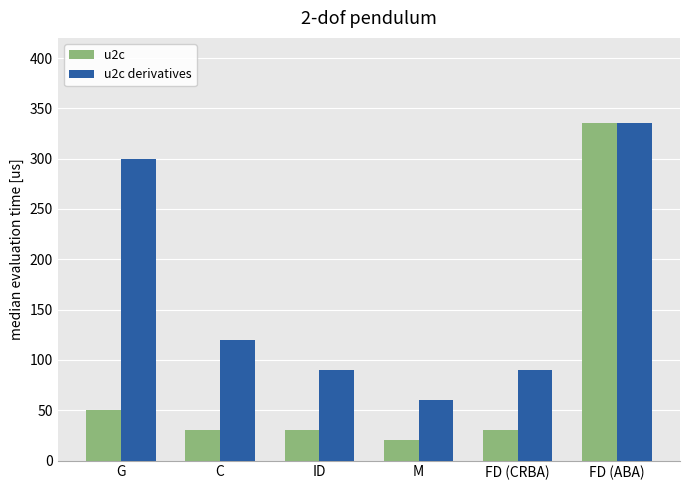

What is the smallest value displayed?

20